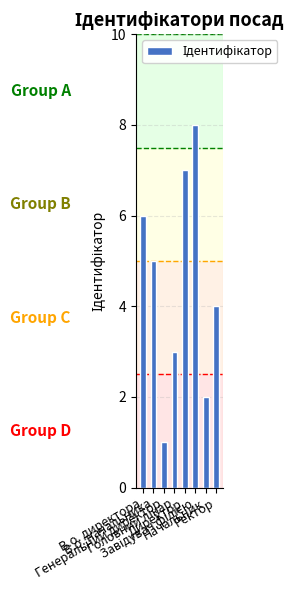

What is the greatest value displayed?

8